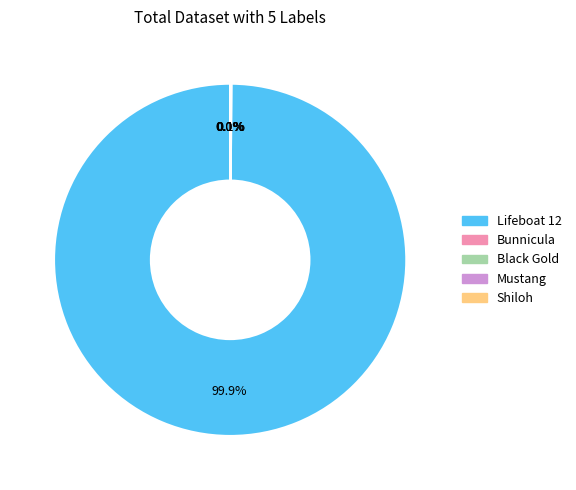

Which category accounts for the majority?

Lifeboat 12